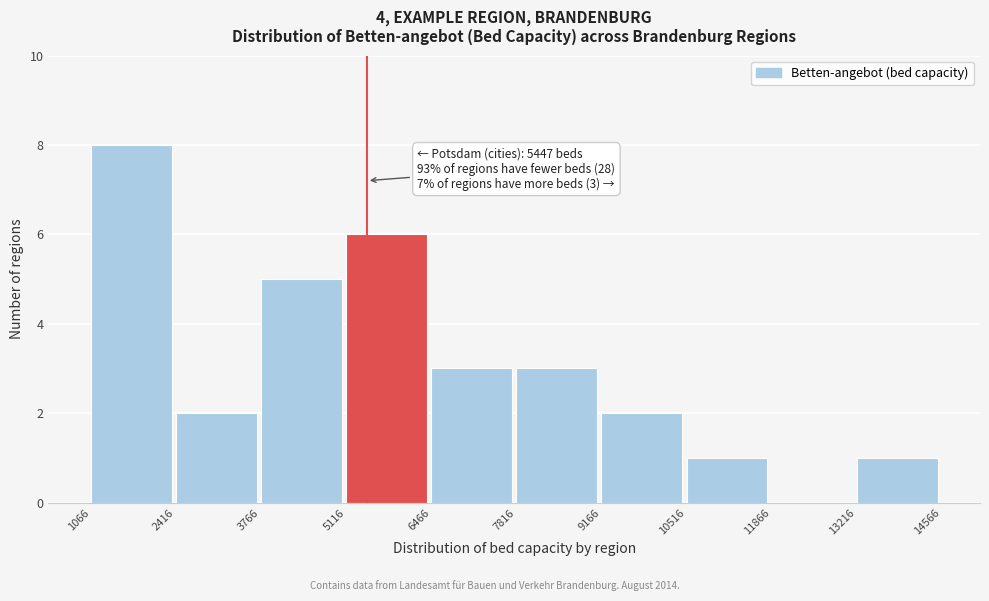

Over which range of the x-axis is the bar tallest?

1066 to 2416